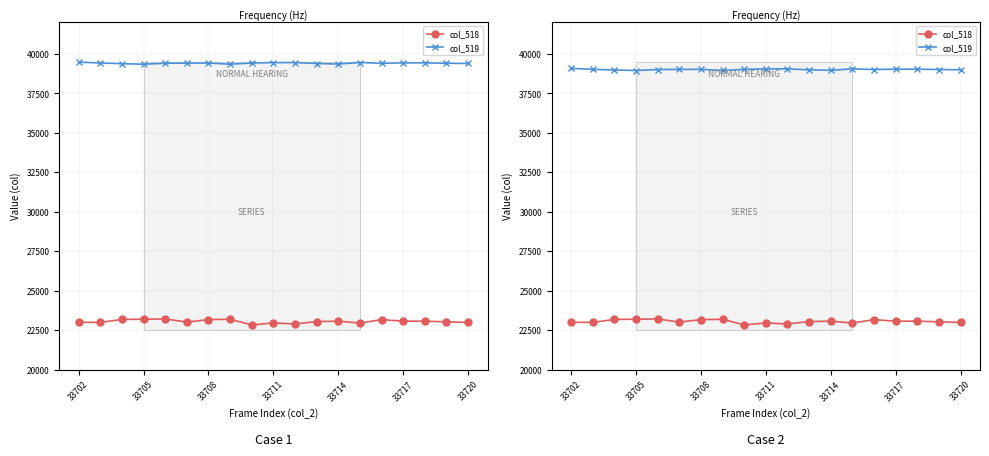

Which series changed the most between 9 and 17?

col_518